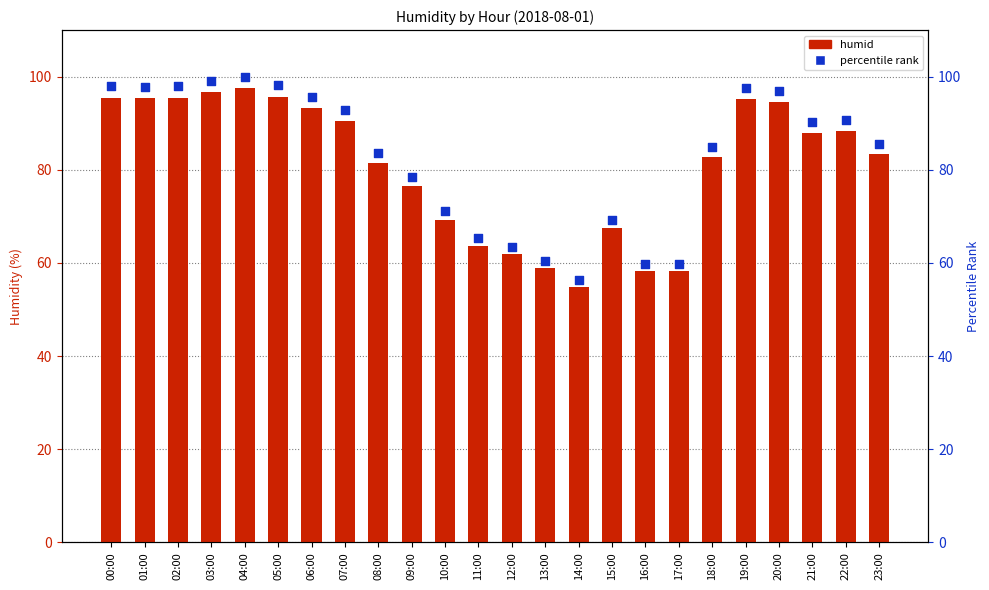

Which series contains the lowest Y value?

humid